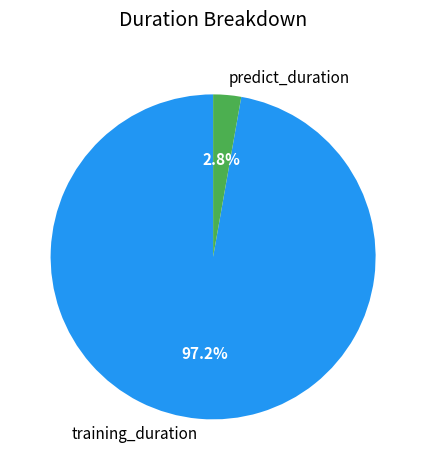

Count the number of slices in the pie.

2